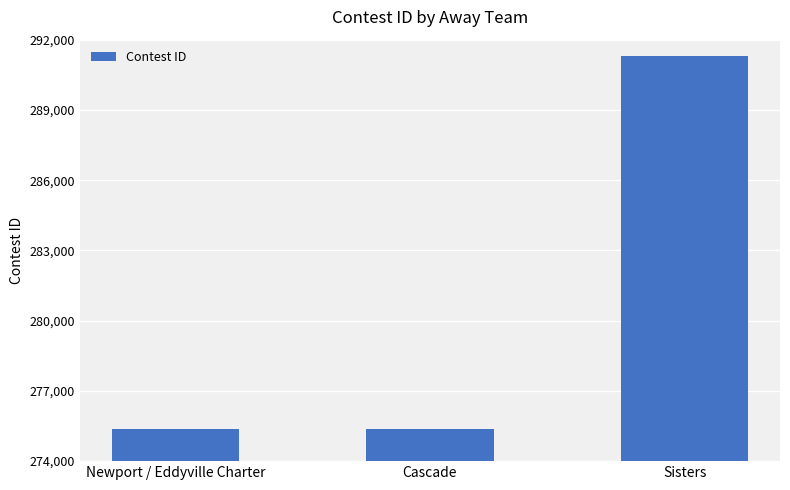

Which has a higher value, Sisters or Newport / Eddyville Charter?

Sisters